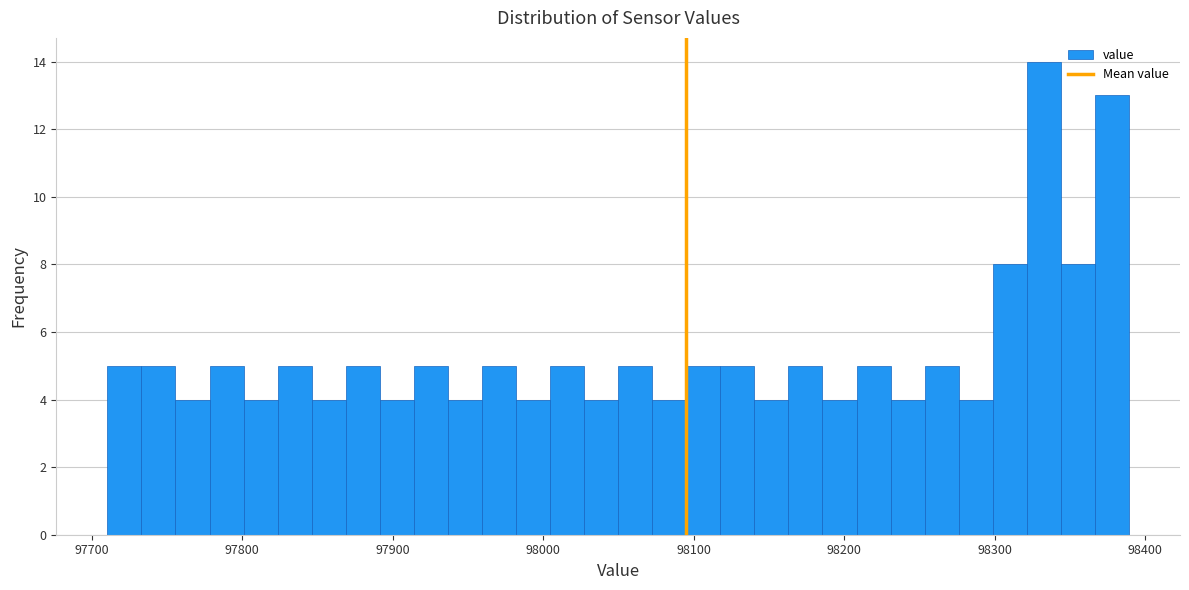

Read against the x-axis, roughly where is the centre of the tallest bar?

98330